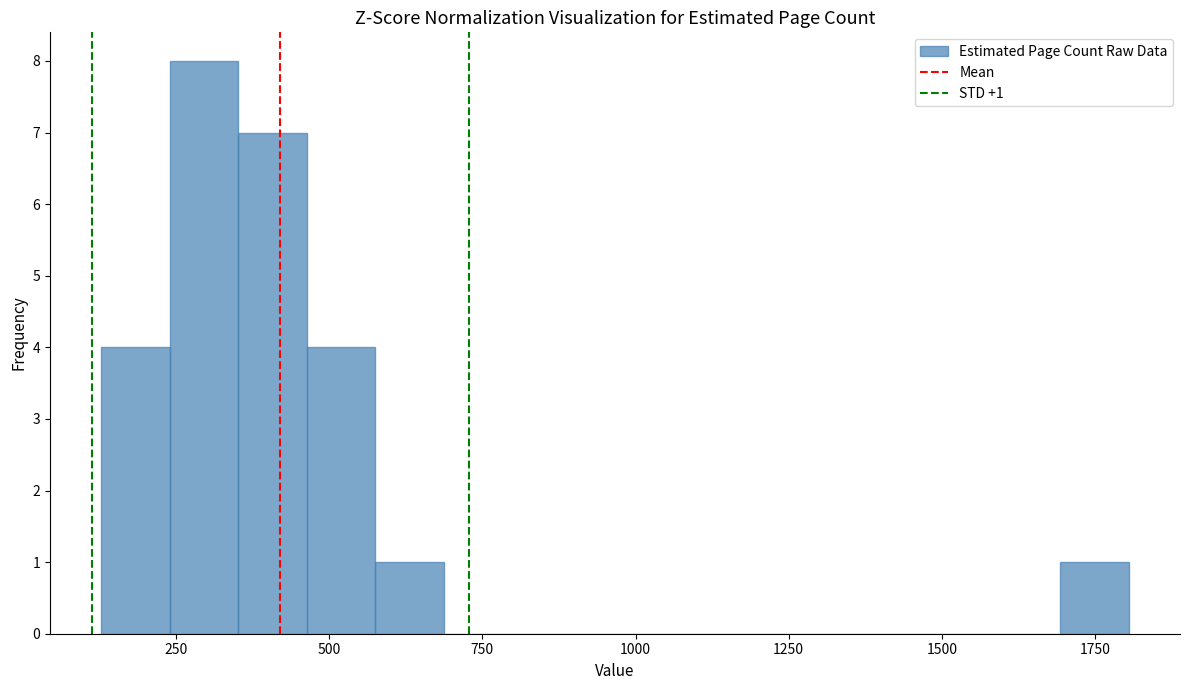

Around what value on the x-axis is the tallest bar? Give the approximate position of its centre, as read against the axis.

300